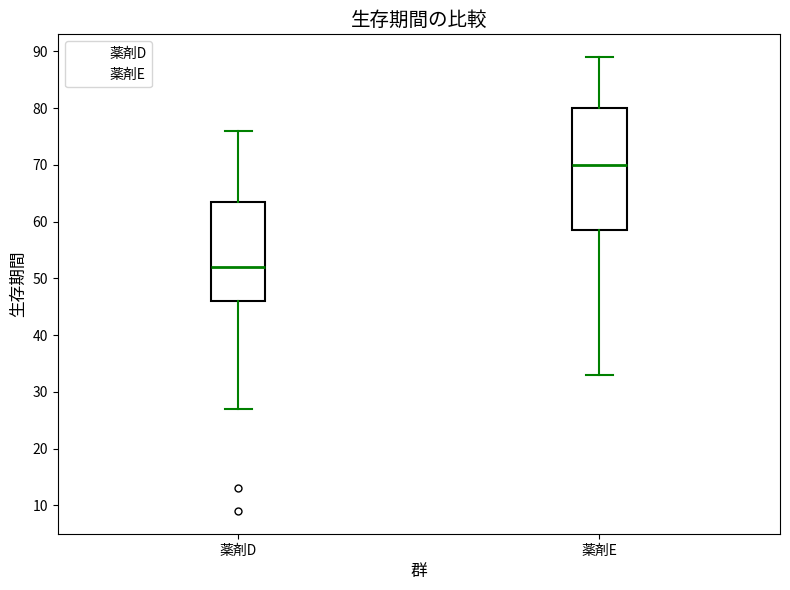

Reading left to right, transcribe this box plot: for each box, give where its median line is, the range the box spans, and where its two whiskers end, as read against the y-axis. The values are not printed on the chart, so give them approximately, as read against the axis.

薬剤D: median 52, box 46 to 64, whiskers 27 to 76
薬剤E: median 70, box 59 to 80, whiskers 33 to 89